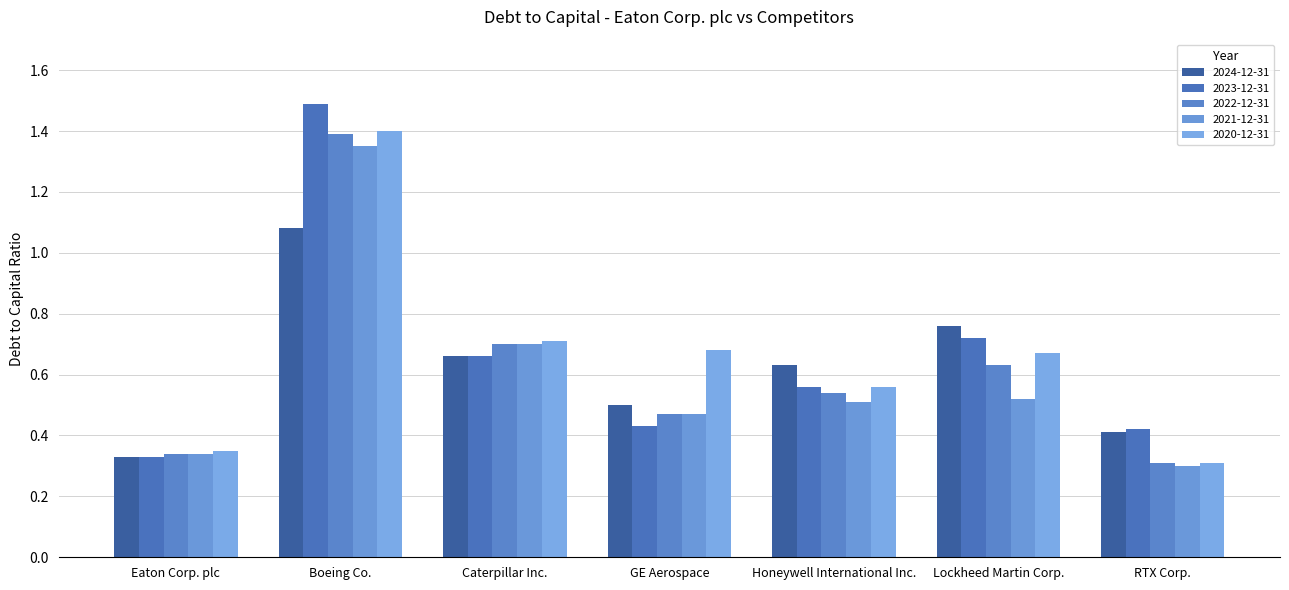

Reading left to right, extract all data points from this chart.

2024-12-31: Eaton Corp. plc=0.3	Boeing Co.=1.1	Caterpillar Inc.=0.7	GE Aerospace=0.5	Honeywell International Inc.=0.6	Lockheed Martin Corp.=0.8	RTX Corp.=0.4
2023-12-31: Eaton Corp. plc=0.3	Boeing Co.=1.5	Caterpillar Inc.=0.7	GE Aerospace=0.4	Honeywell International Inc.=0.6	Lockheed Martin Corp.=0.7	RTX Corp.=0.4
2022-12-31: Eaton Corp. plc=0.3	Boeing Co.=1.4	Caterpillar Inc.=0.7	GE Aerospace=0.5	Honeywell International Inc.=0.5	Lockheed Martin Corp.=0.6	RTX Corp.=0.3
2021-12-31: Eaton Corp. plc=0.3	Boeing Co.=1.4	Caterpillar Inc.=0.7	GE Aerospace=0.5	Honeywell International Inc.=0.5	Lockheed Martin Corp.=0.5	RTX Corp.=0.3
2020-12-31: Eaton Corp. plc=0.3	Boeing Co.=1.4	Caterpillar Inc.=0.7	GE Aerospace=0.7	Honeywell International Inc.=0.6	Lockheed Martin Corp.=0.7	RTX Corp.=0.3